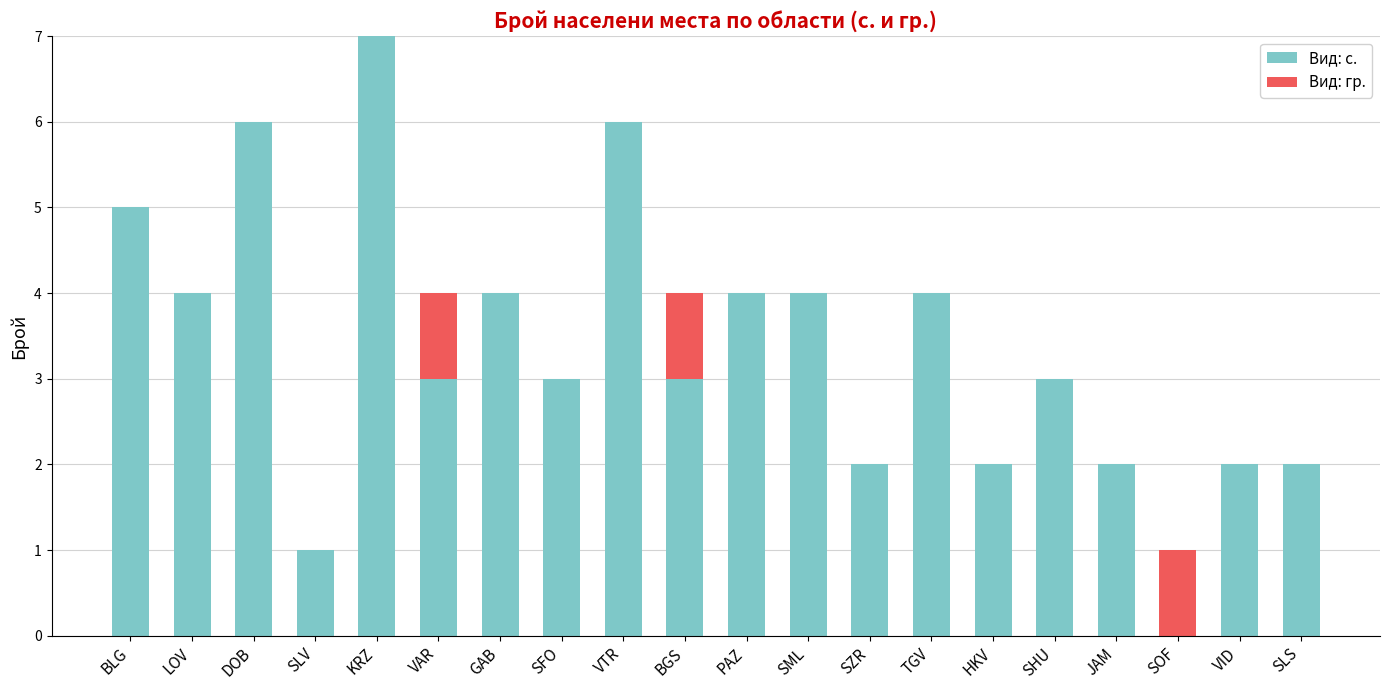

What is the total value across all series at SFO?

3